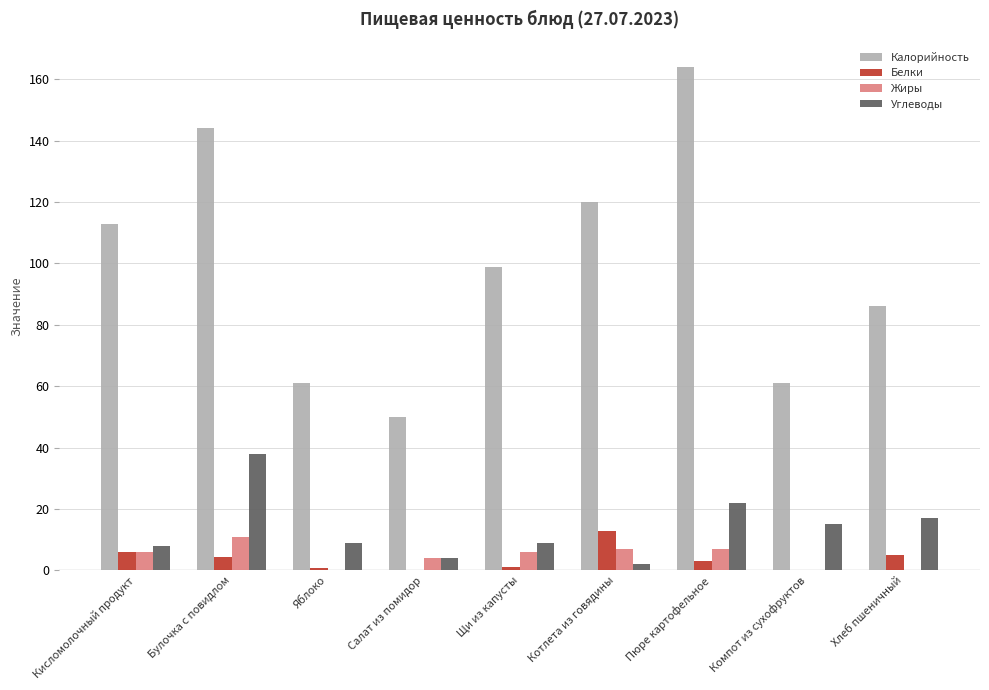

What is the sum of all Калорийность values?

898.0